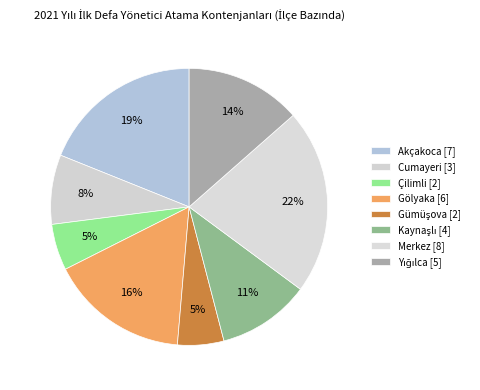

How many slices are in this pie chart?

8